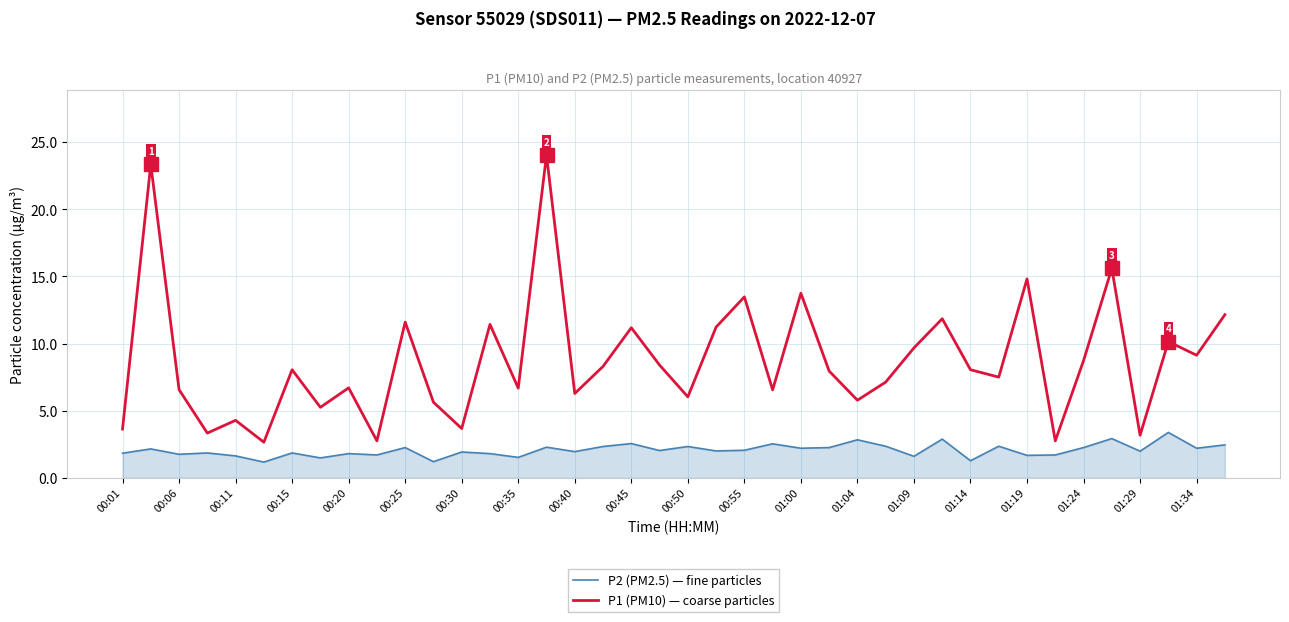

True or false: P2 (PM2.5) — fine particles and P1 (PM10) — coarse particles cross at least once.

False